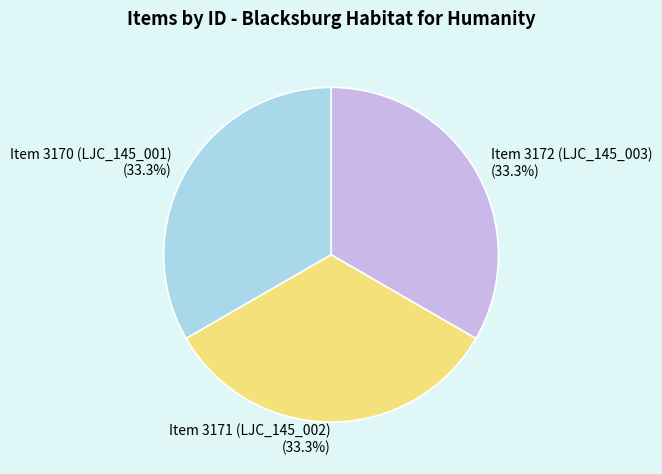

To the nearest percent, what portion does Item 3172 (LJC_145_003) represent?

33%